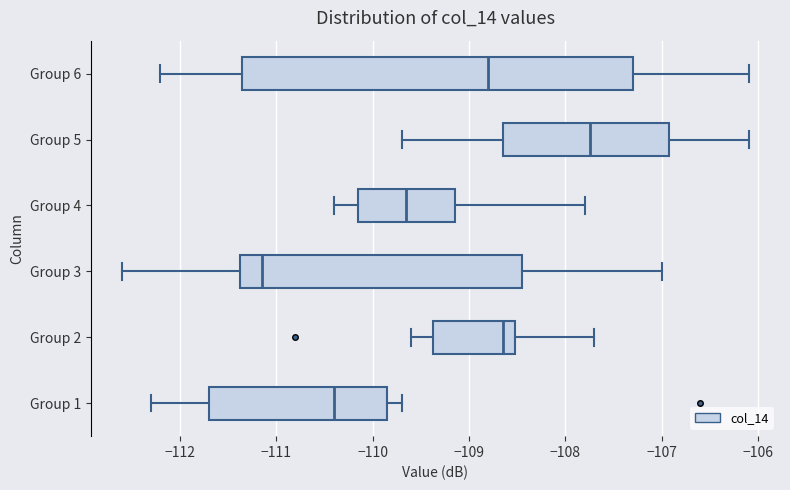

Reading bottom to top, read every box against the x-axis: the position of its median line, the range the box covers, and the ends of its whiskers. The values are not printed on the chart, so give them approximately, as read against the axis.

Group 1: median -110.4, box -111.7 to -109.8, whiskers -112.3 to -109.7
Group 2: median -108.6, box -109.4 to -108.5, whiskers -109.6 to -107.7
Group 3: median -111.1, box -111.4 to -108.4, whiskers -112.6 to -107.0
Group 4: median -109.6, box -110.1 to -109.1, whiskers -110.4 to -107.8
Group 5: median -107.7, box -108.6 to -106.9, whiskers -109.7 to -106.1
Group 6: median -108.8, box -111.3 to -107.3, whiskers -112.2 to -106.1